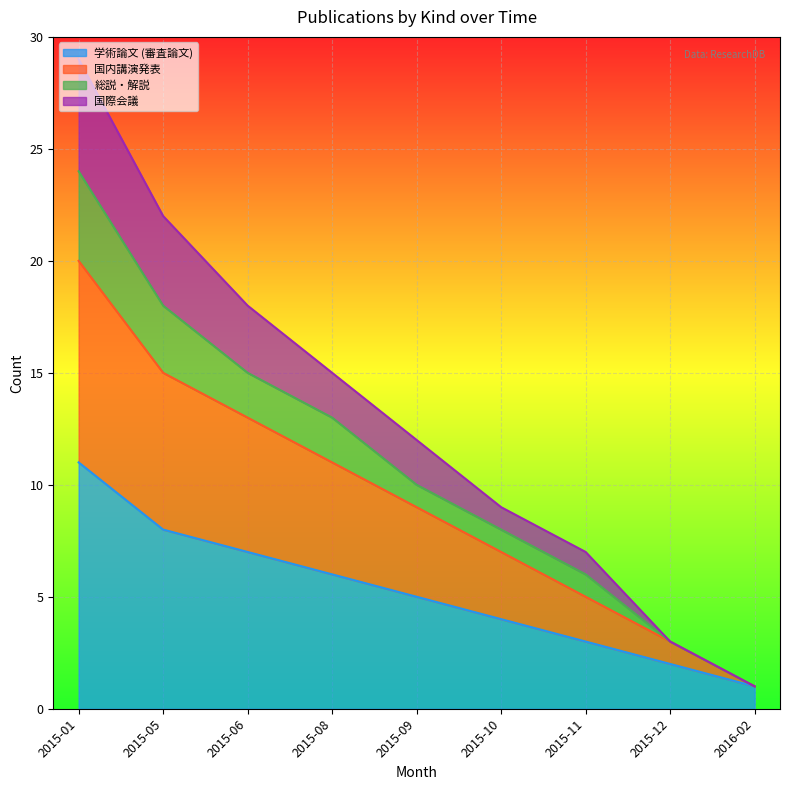

What position from the left is 2015-01?

1